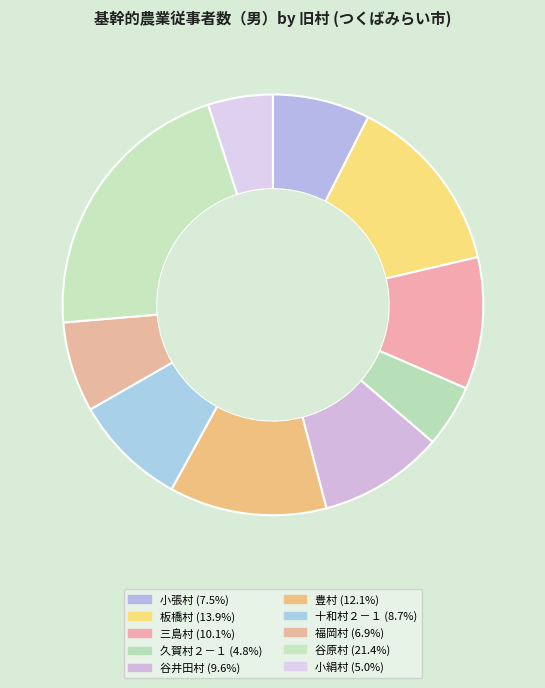

Does any single category account for the majority?

No